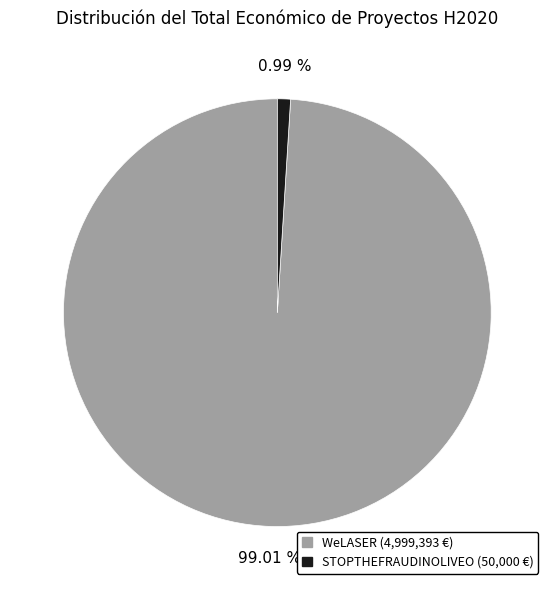

Does WeLASER (4,999,393 €) account for over 50% of the chart?

Yes